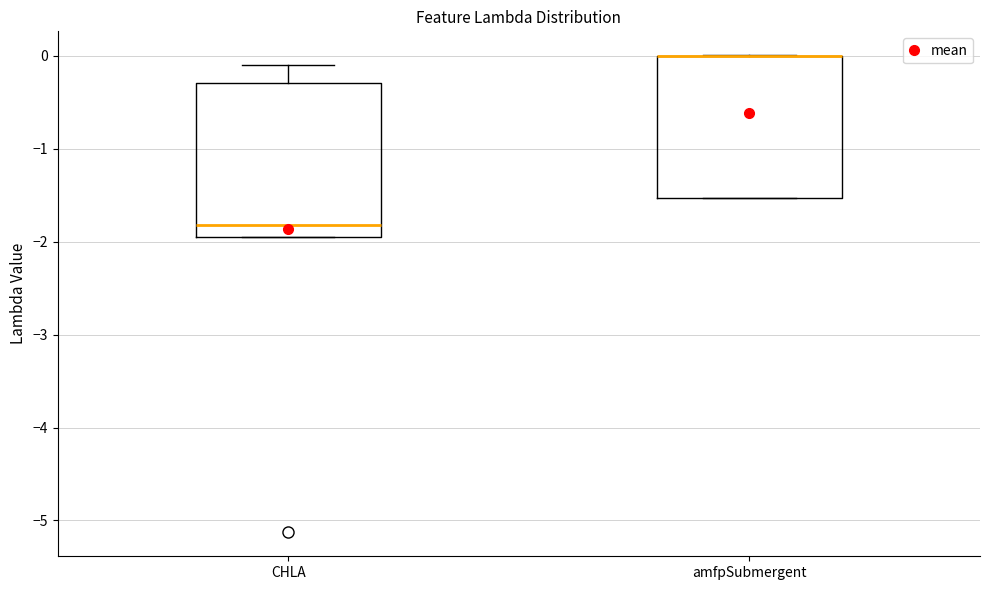

Reading left to right, read every box against the y-axis: the position of its median line, the range the box covers, and the ends of its whiskers. The values are not printed on the chart, so give them approximately, as read against the axis.

CHLA: median -1.8, box -2.0 to -0.3, whiskers -2.0 to -0.1
amfpSubmergent: median 0.0 (drawn on the box's upper edge), box -1.5 to 0.0, whiskers -1.5 to 0.0